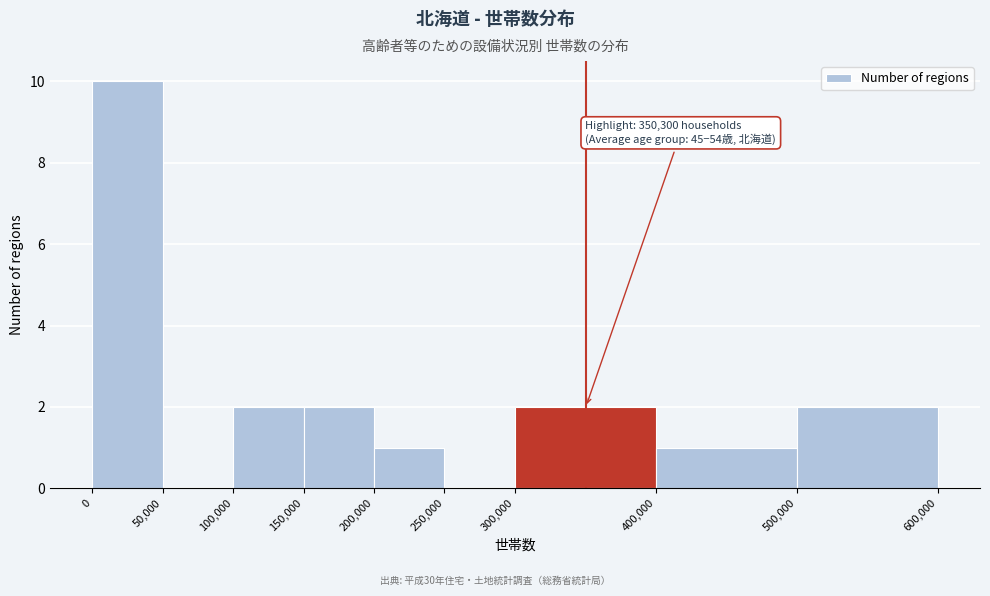

Which range on the x-axis has the tallest bar?

0 to 50,000